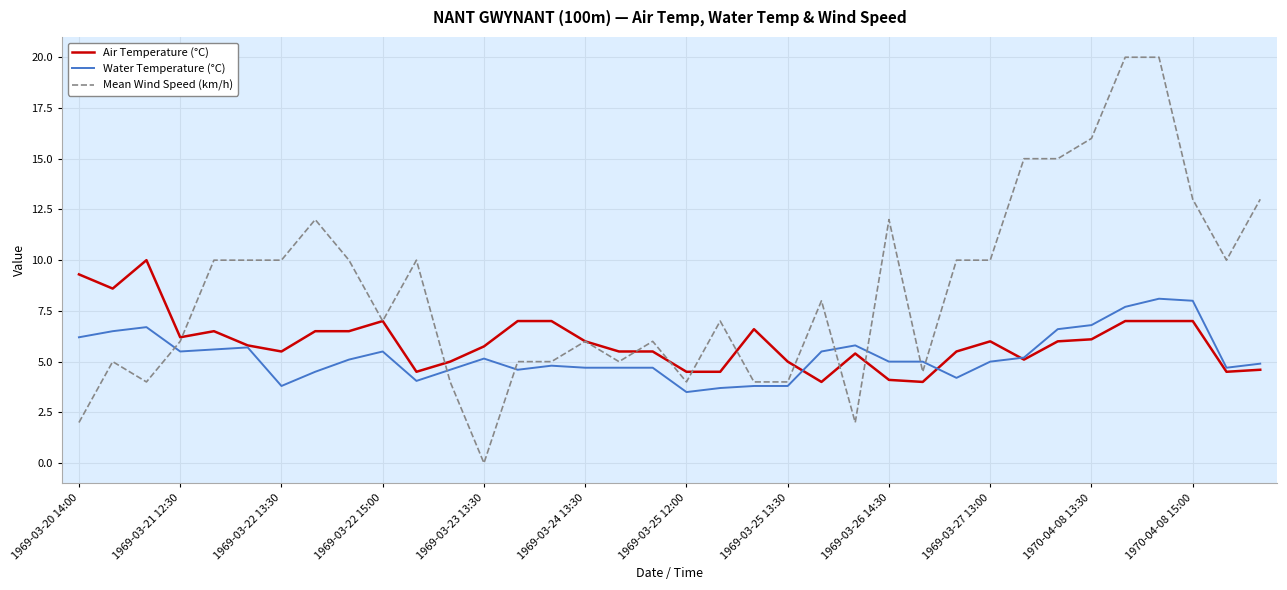

True or false: Air Temperature (°C) has more than 1 points higher than both neighbors.

True